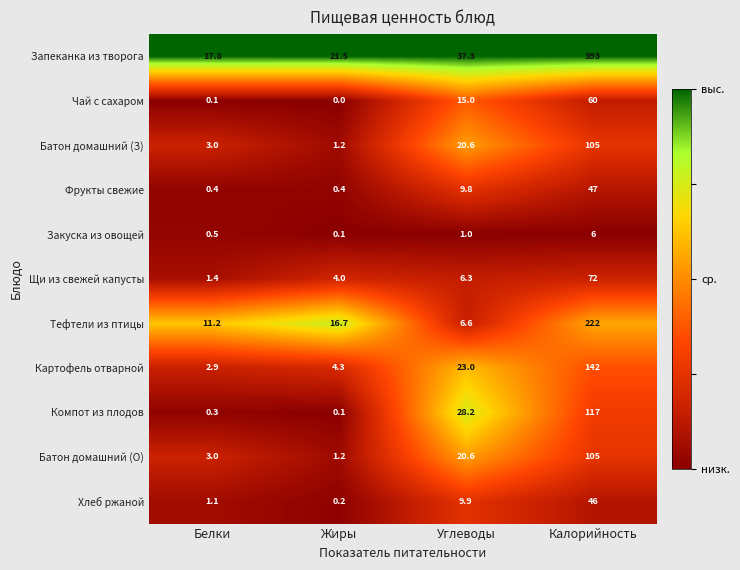

Which series has the largest range (max minus min)?

Запеканка из творога